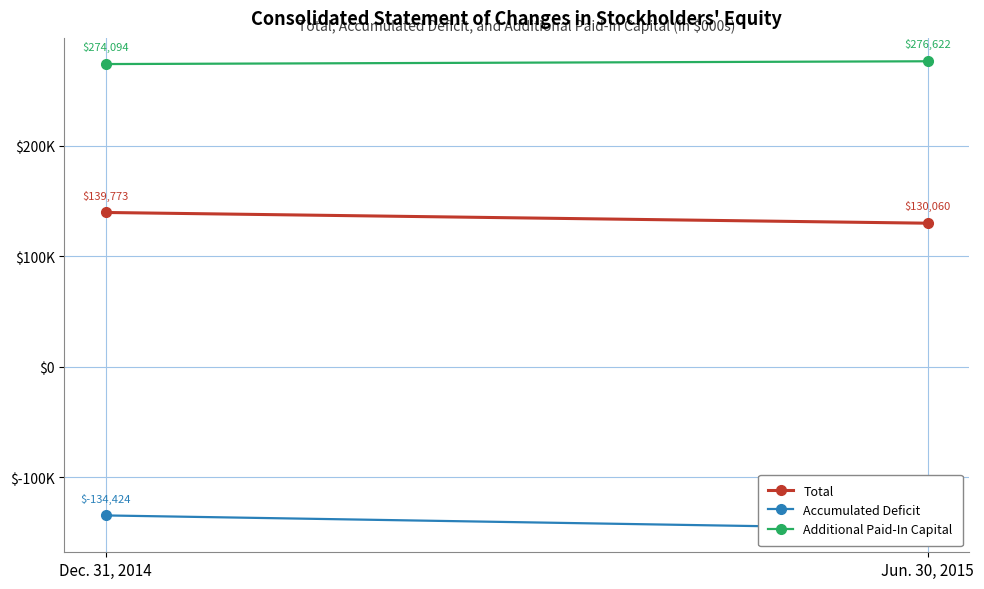

What is the highest value of the Total series?

139773